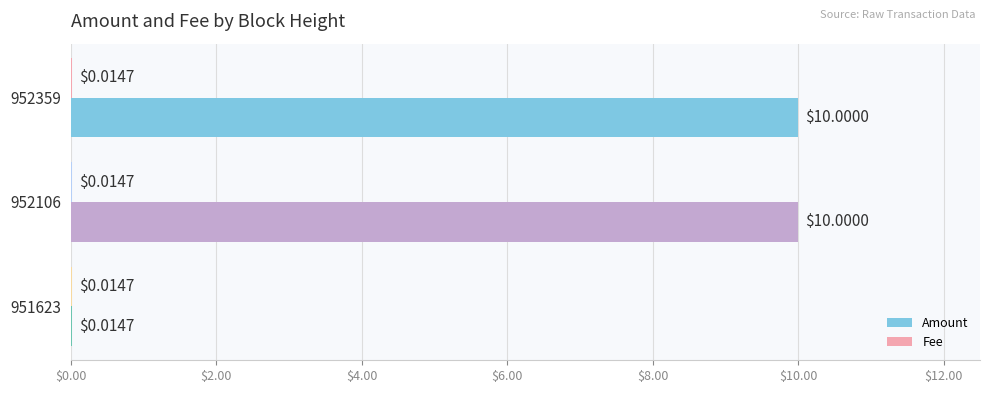

What is the total value across all series at 952106?

10.0